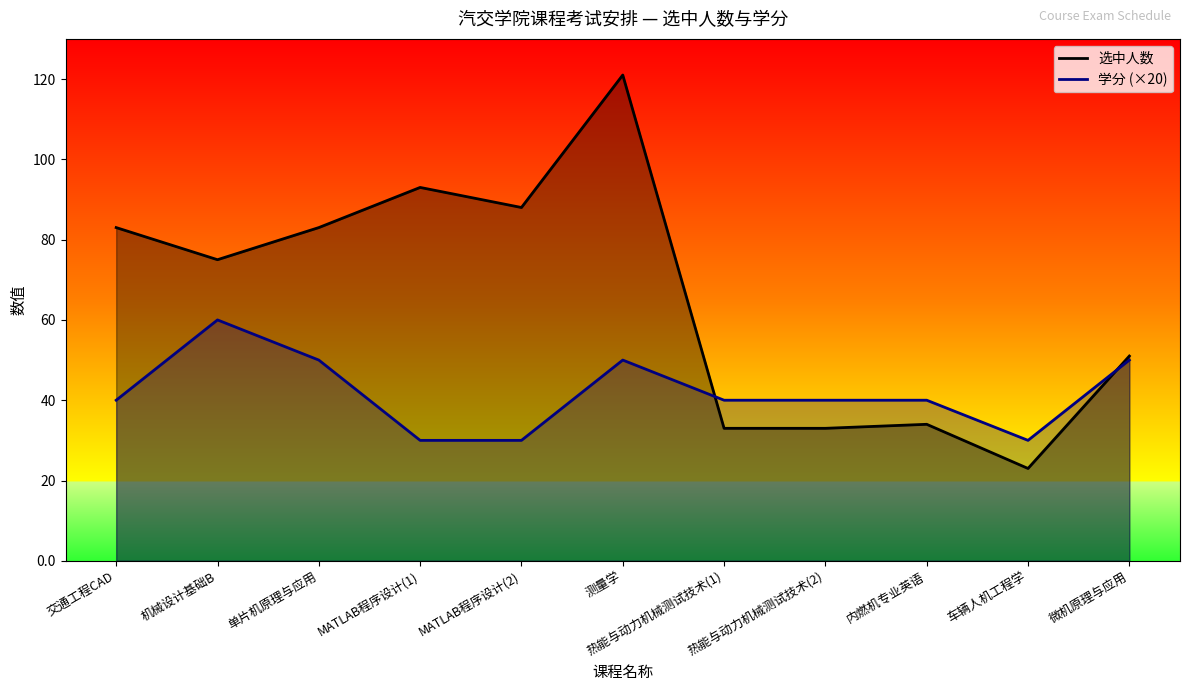

How many interior local valleys does the 学分 (×20) series have?

1